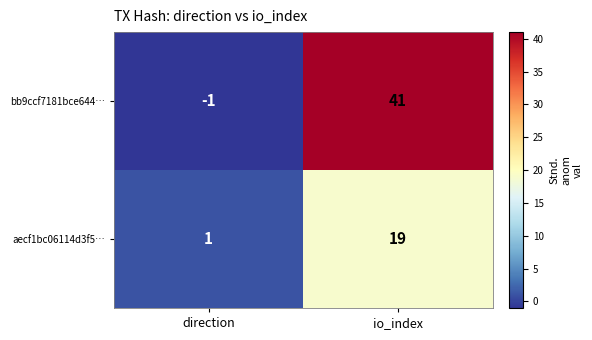

True or false: bb9ccf7181bce644… has a value of 41 at io_index.

True